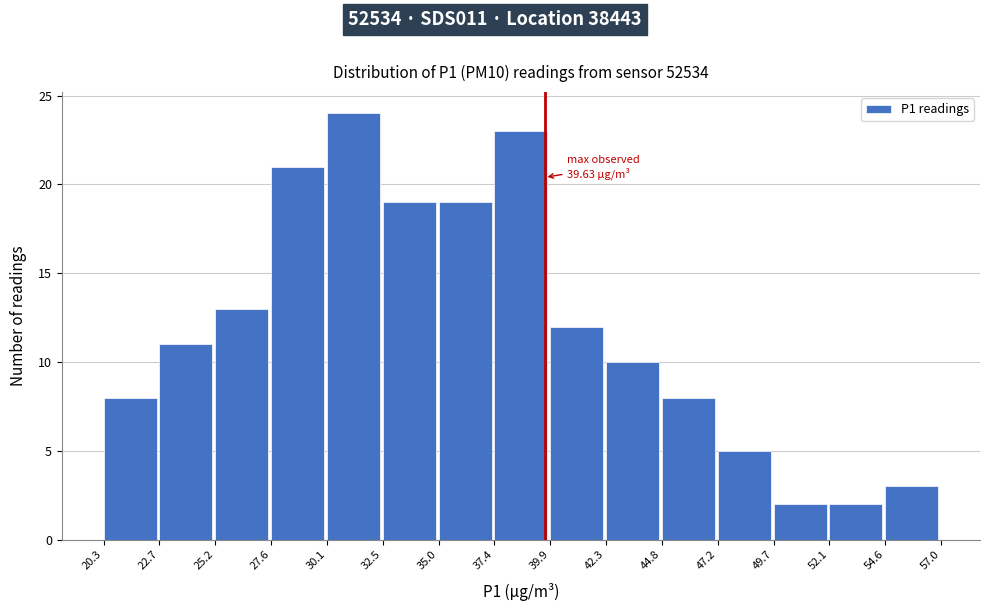

Over which range of the x-axis is the bar tallest?

30.1 to 32.5